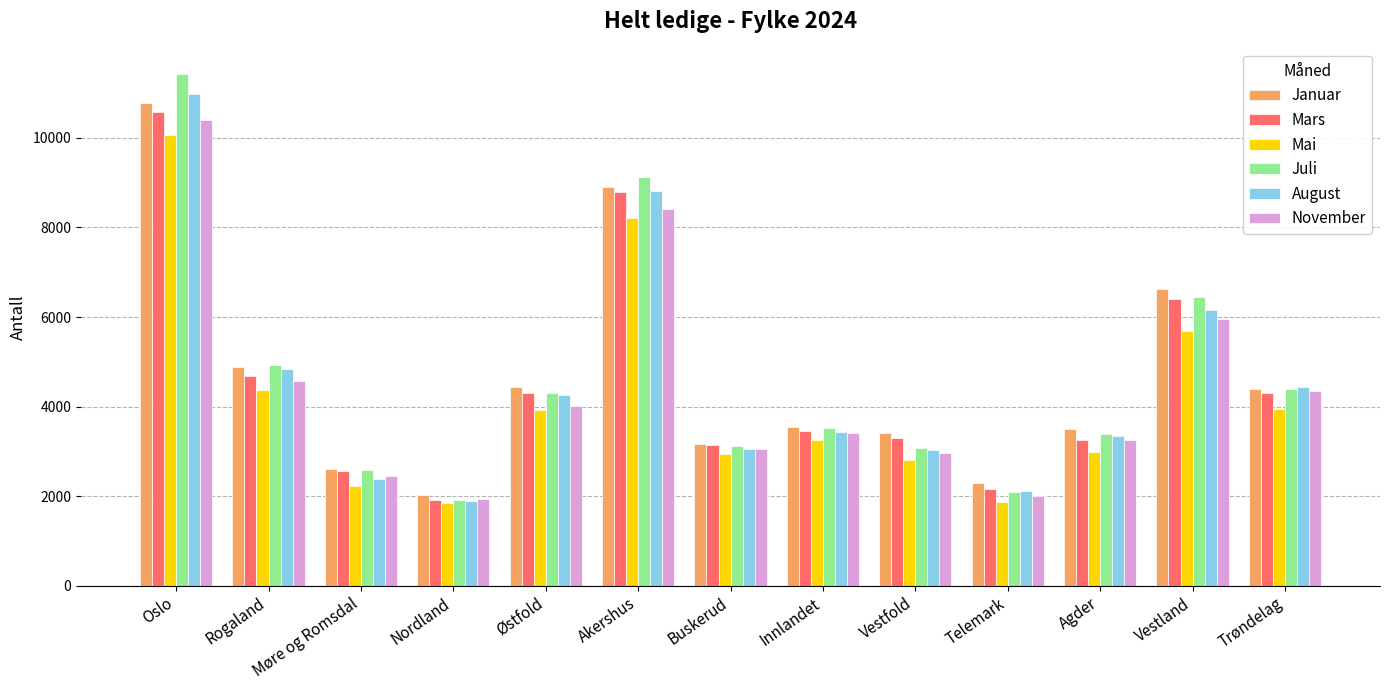

Which label corresponds to the largest value in the chart?

Oslo